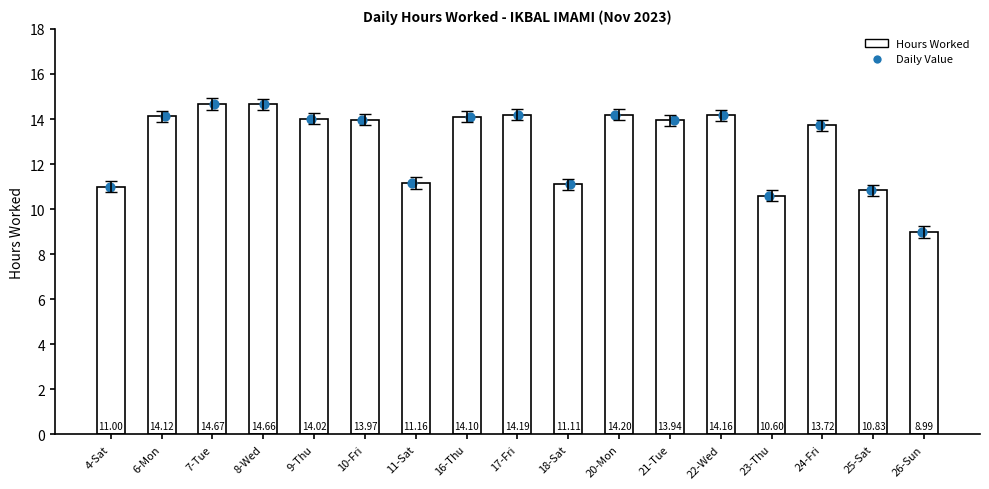

What is the ratio of the value at 11-Sat to the value at 22-Wed?

0.8